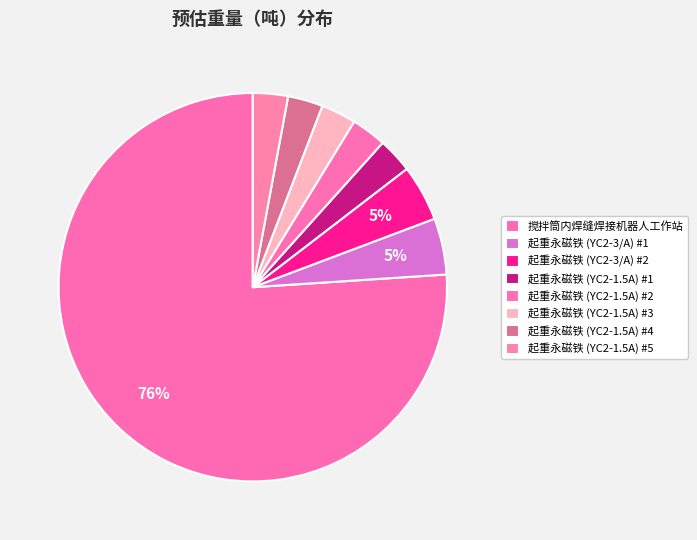

To the nearest percent, what is the difference between the 起重永磁铁 (YC2-1.5A) #1 and 搅拌筒内焊缝焊接机器人工作站 slice percentages?

73%